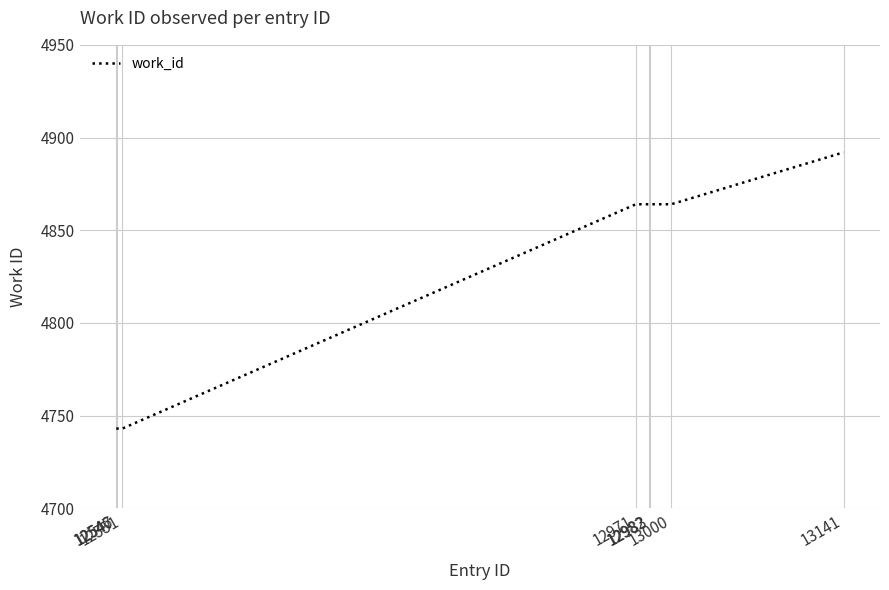

Reading left to right, extract all data points from this chart.

12546=4743	12547=4743	12551=4743	12971=4864	12982=4864	12983=4864	13000=4864	13141=4892